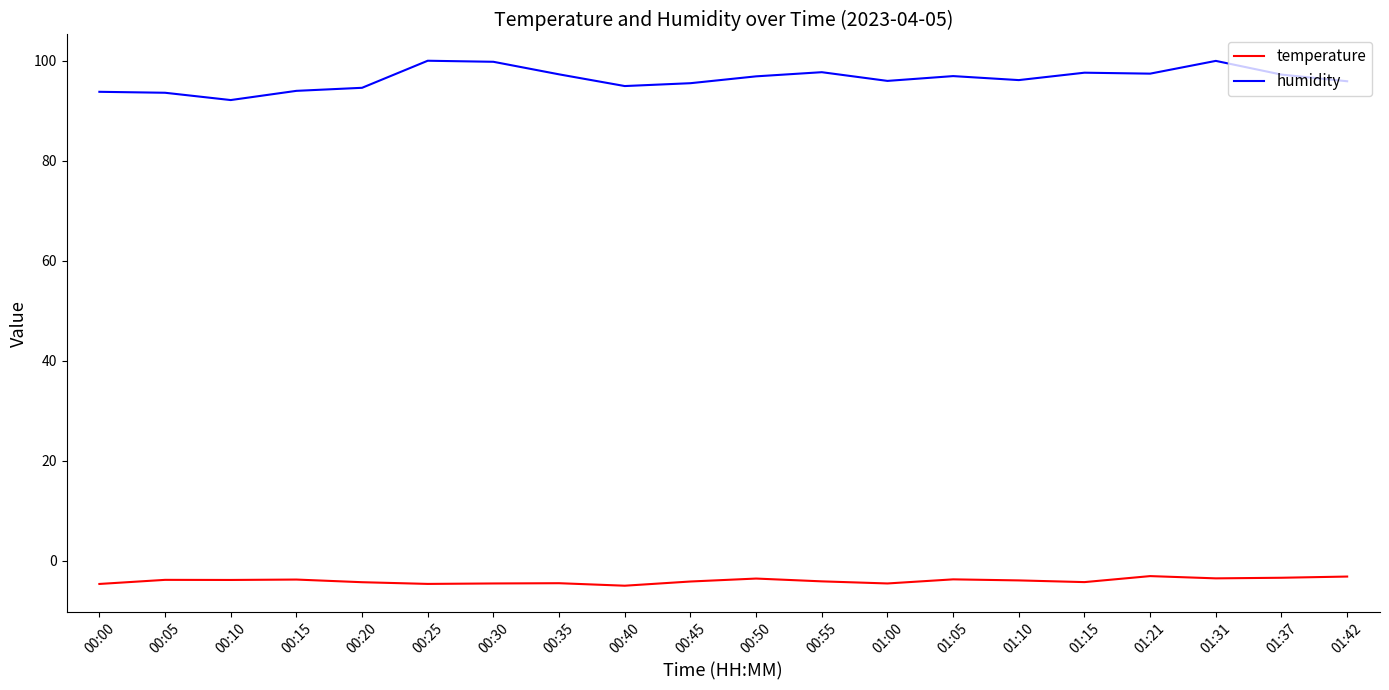

The temperature series shows -3.0 at 01:21. True or false?

True